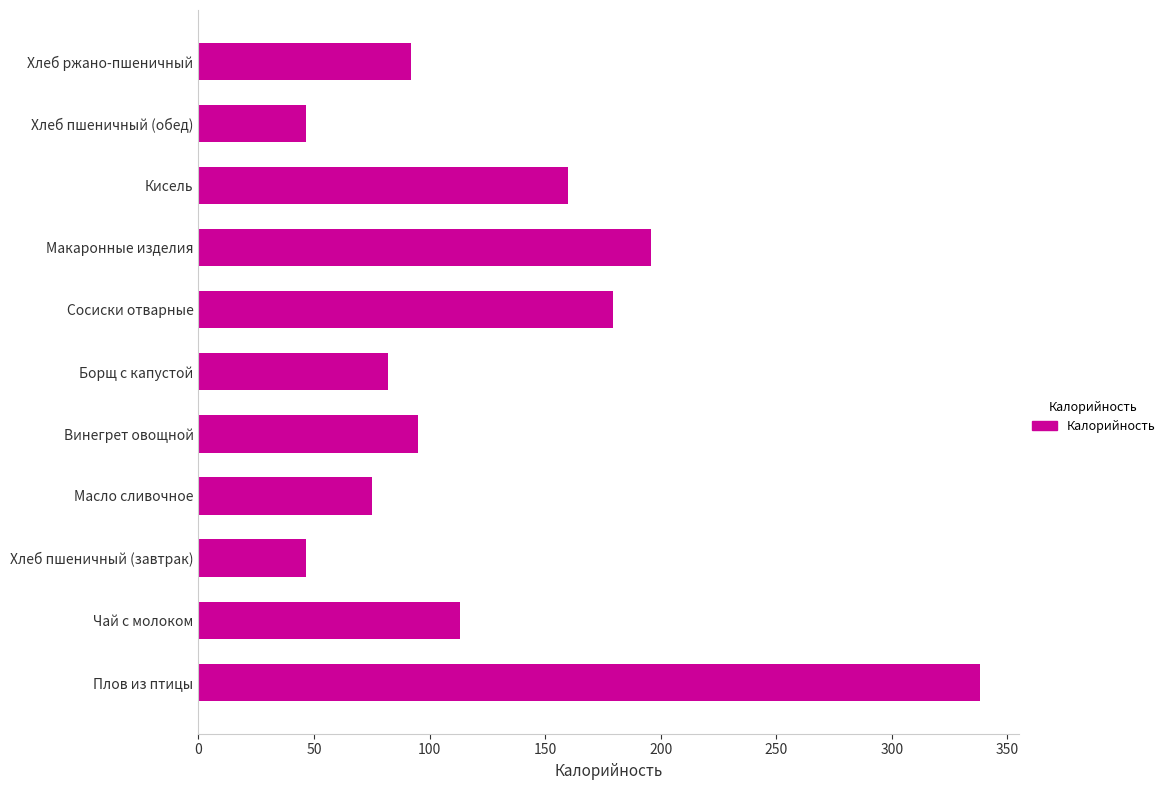

The chart shows a value of 338.0 at Плов из птицы. True or false?

True